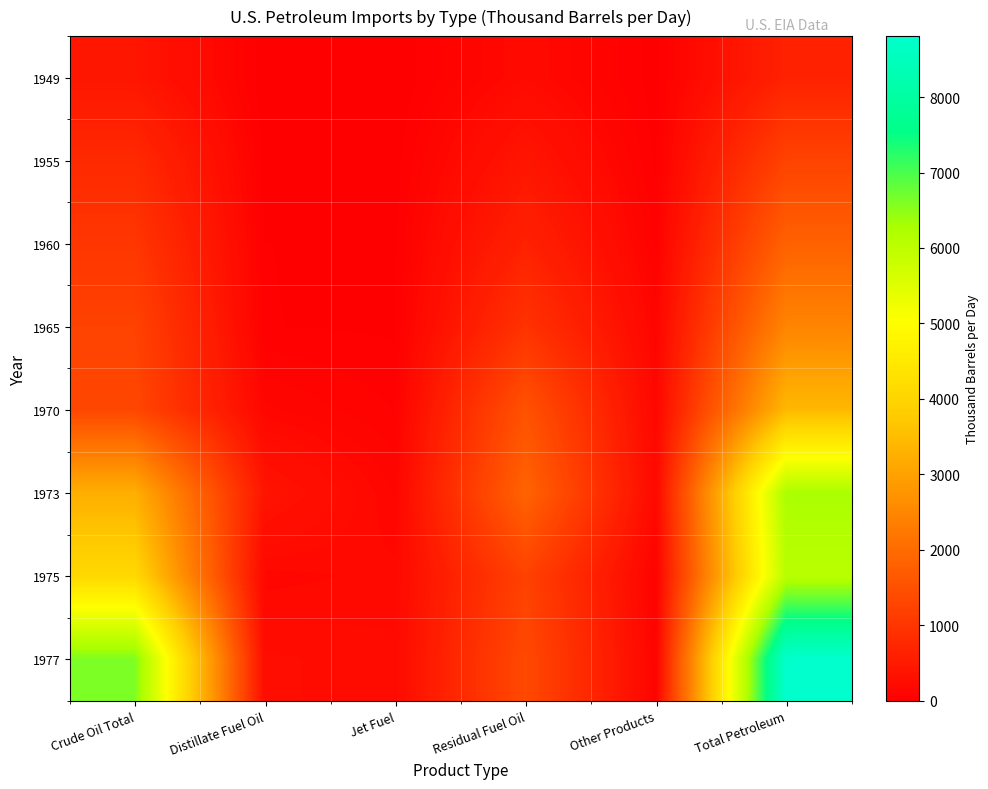

At how many categories does at least one series exceed 7093?

1